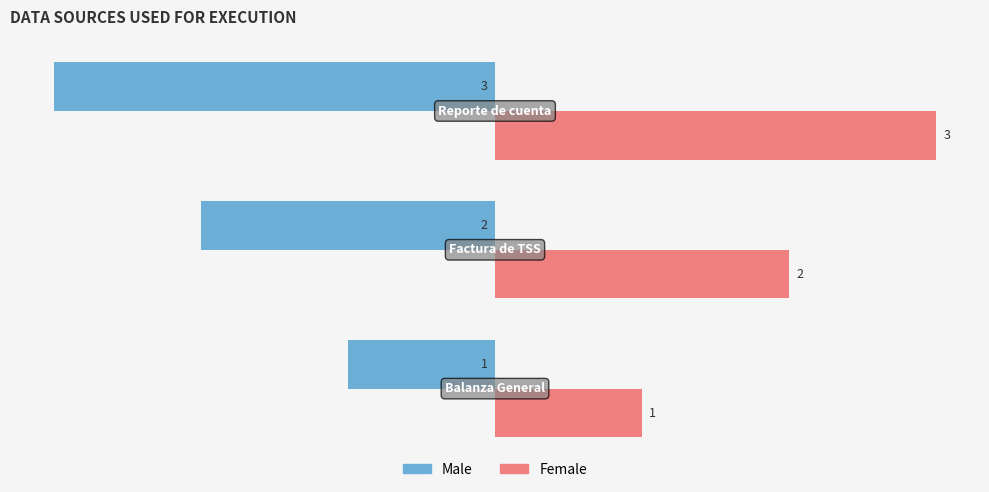

At how many categories does at least one series exceed 0?

3